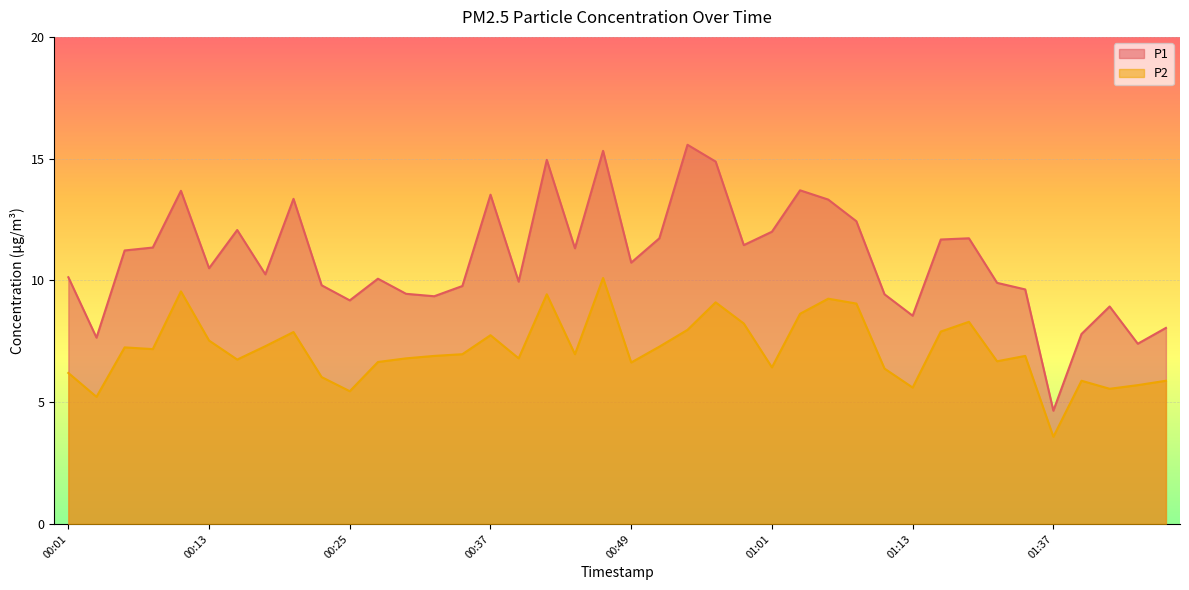

Between 01:06 and 00:17, which is larger?

01:06